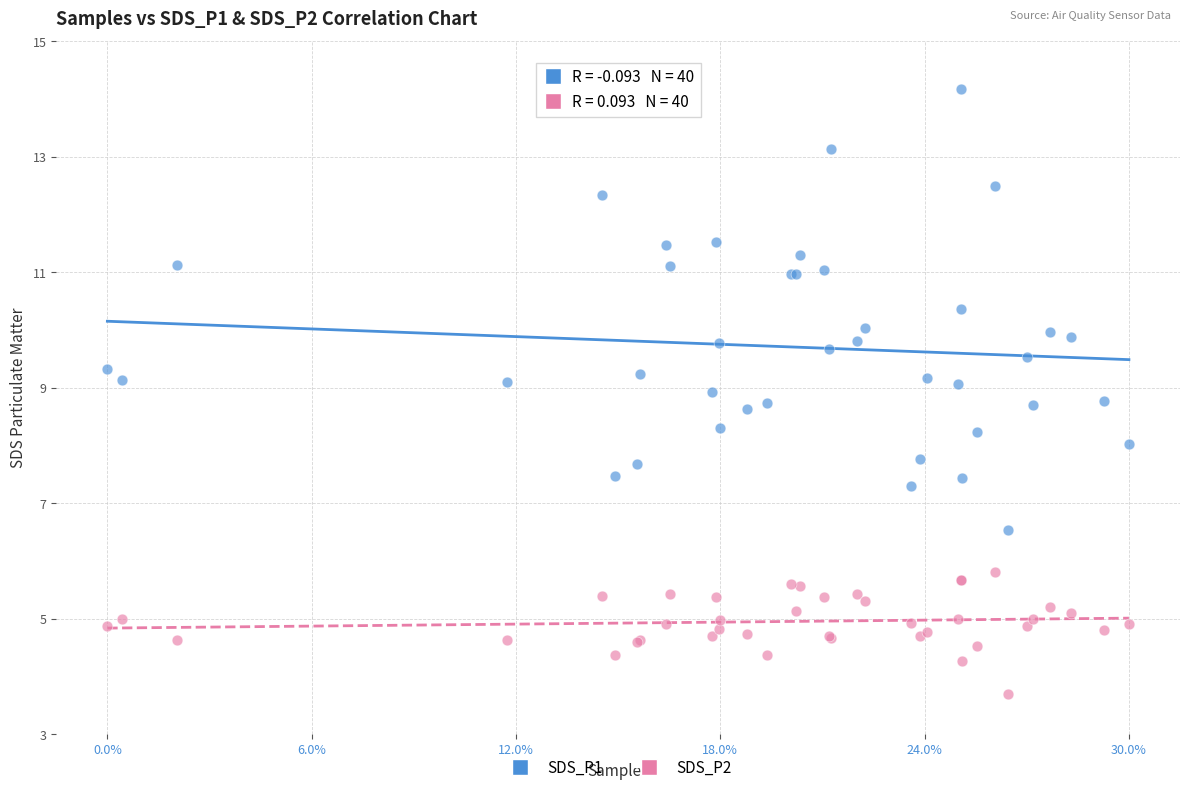

What is the X range (max minus min) for the scatter plot?

1.0